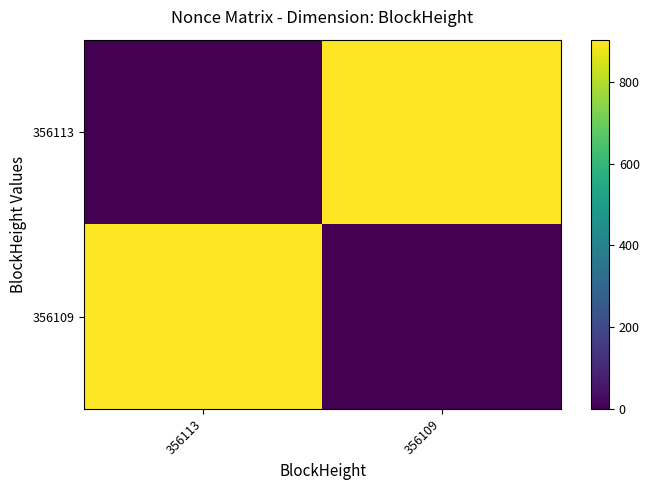

At 356109, list the series in order from largest to smallest.

356113, 356109